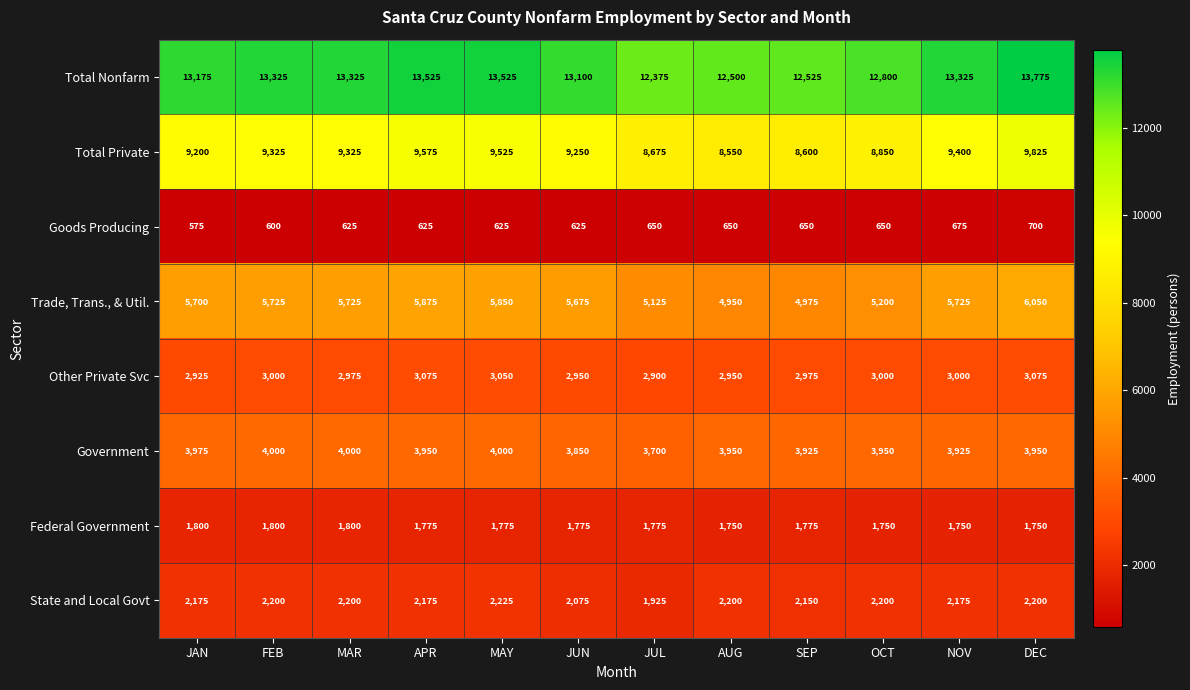

Count the Federal Government values in the range 1750 to 1800.

12